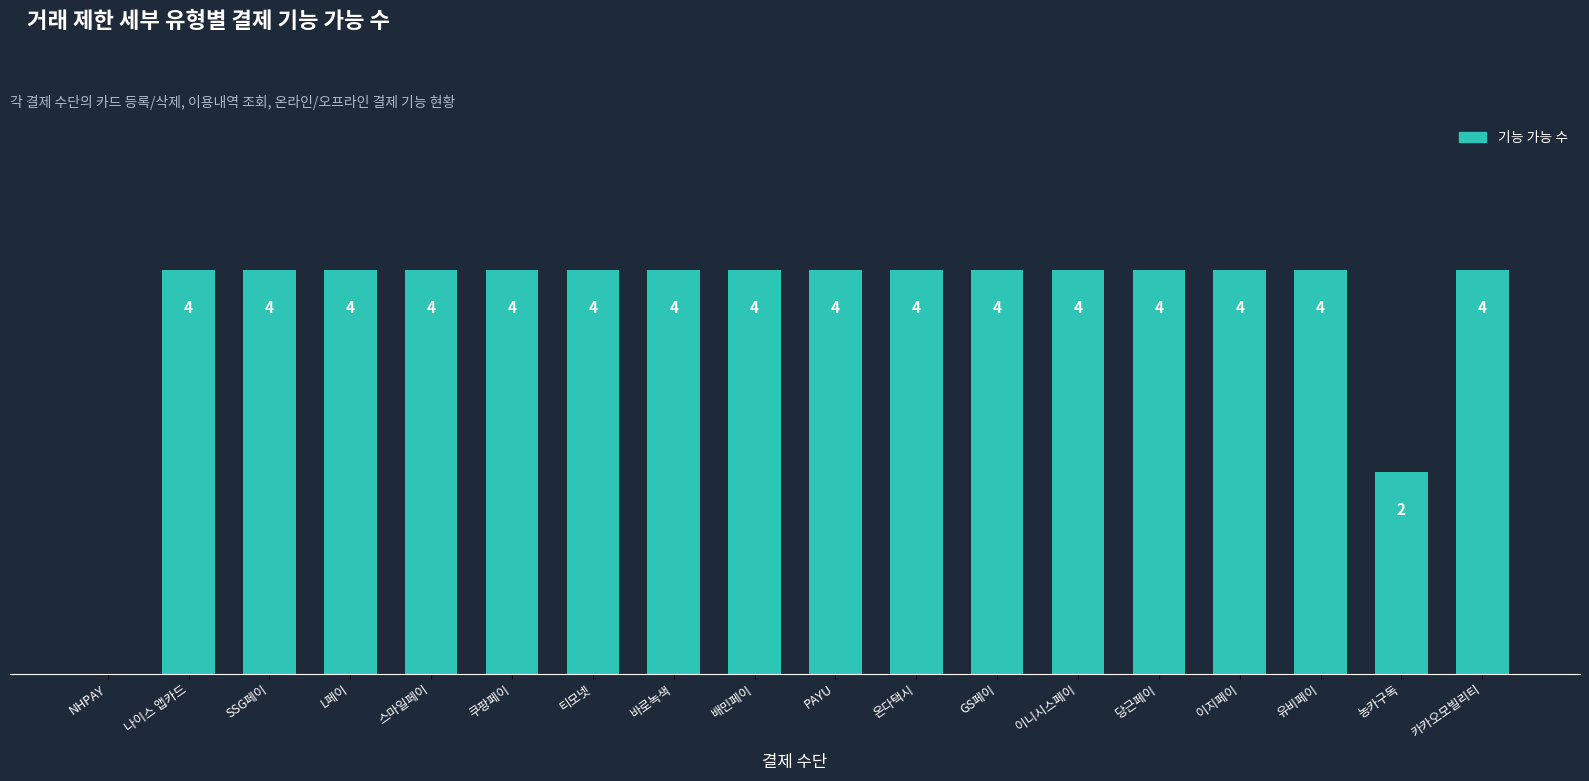

Where is the data nearest to the value 2?

농카구독